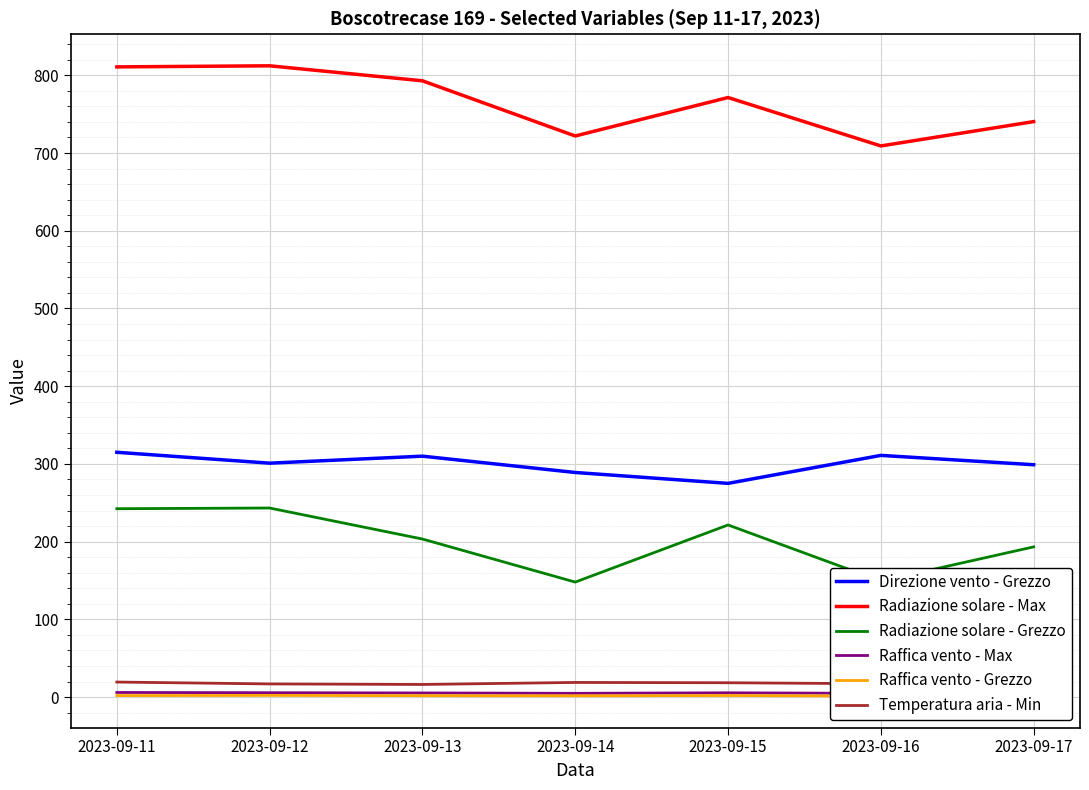

True or false: Temperatura aria - Min and Raffica vento - Grezzo cross at least once.

False